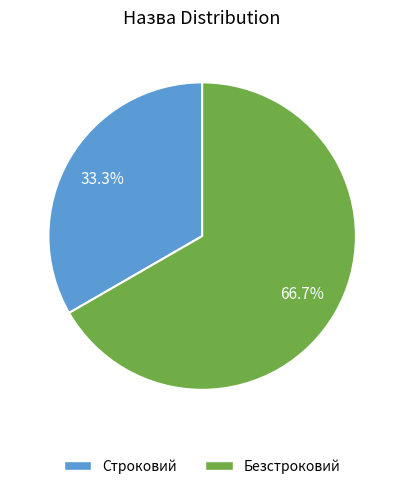

Between Строковий and Безстроковий, which is larger?

Безстроковий